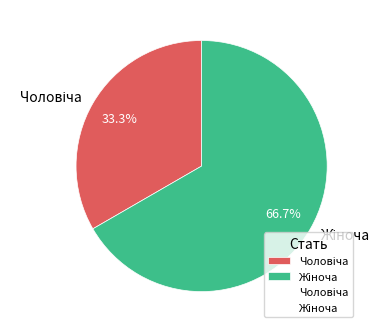

Count the number of slices in the pie.

2